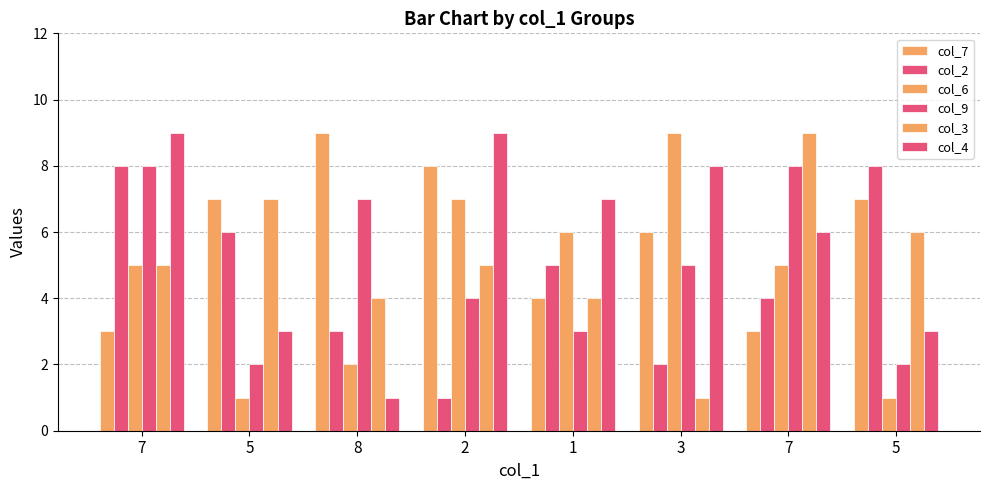

Count the number of categories in the chart.

8